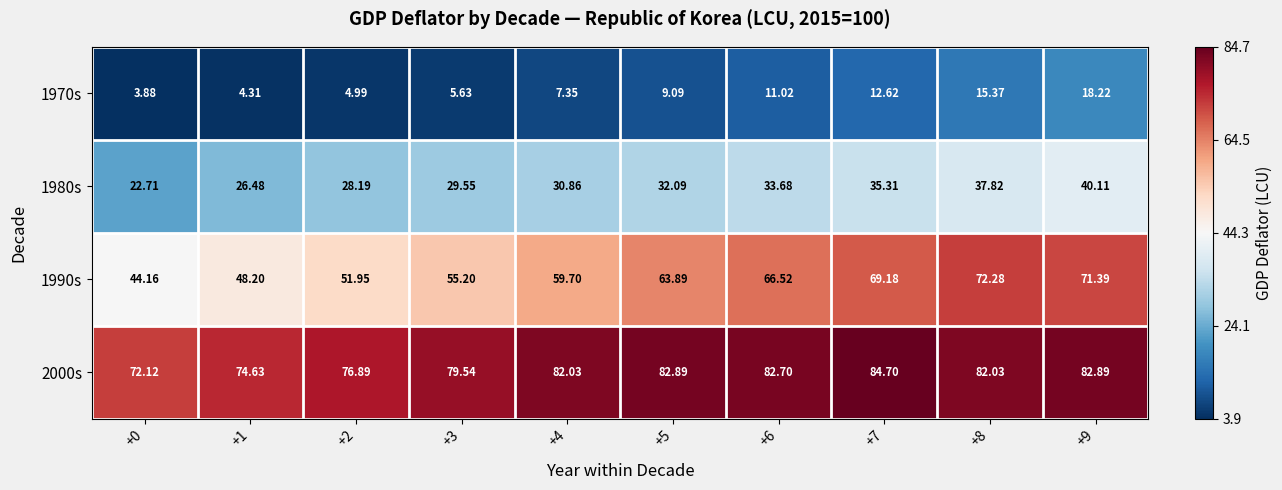

Is the value of 1980s at +8 greater than the value of 2000s at +1?

No